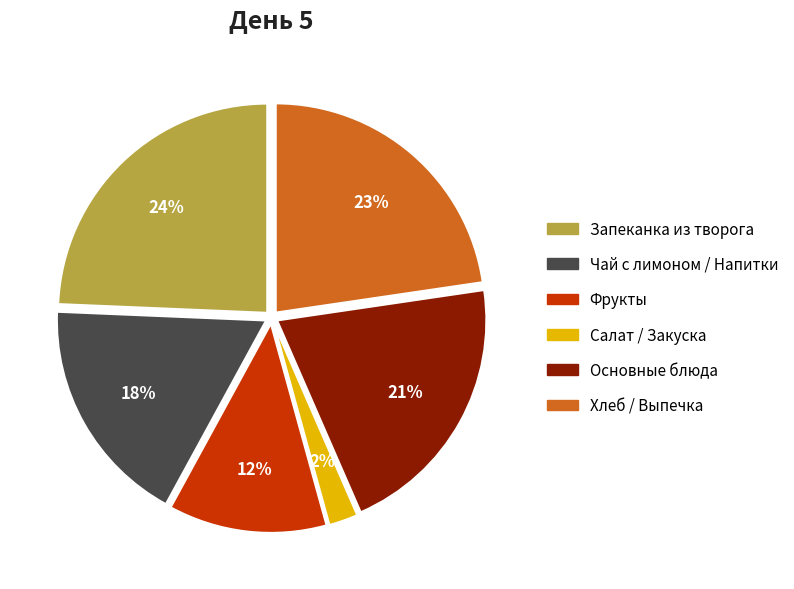

To the nearest percent, what is the average slice percentage?

17%